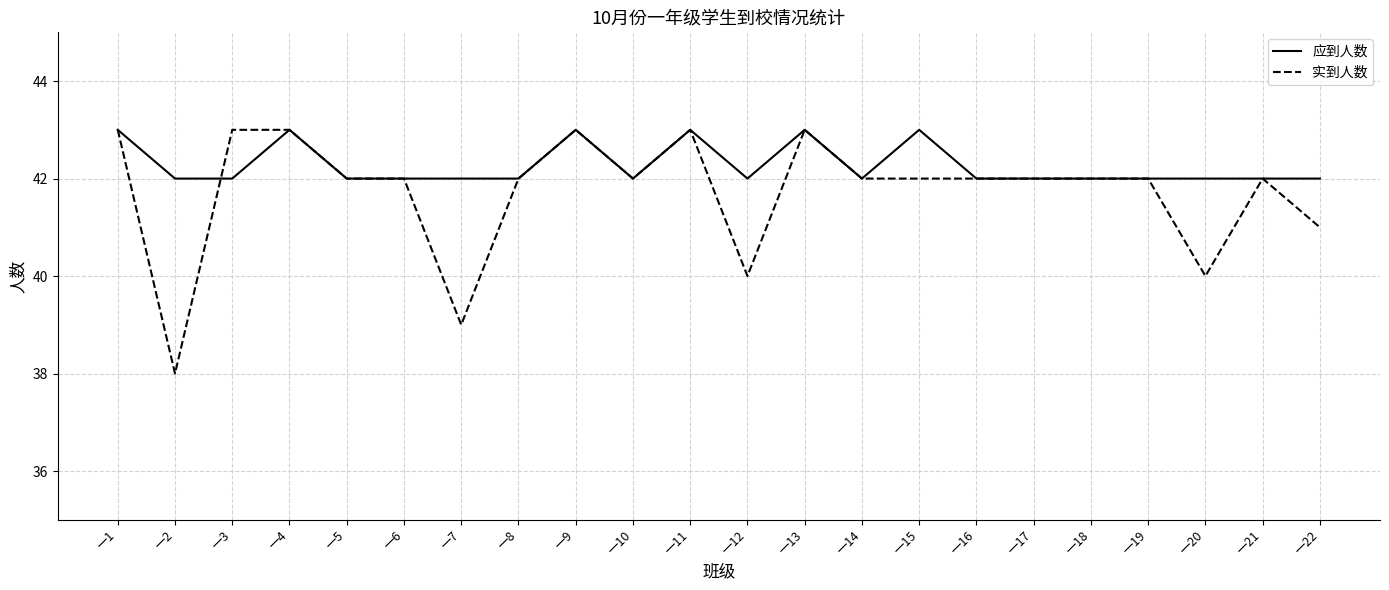

Which series has the widest spread of values?

实到人数